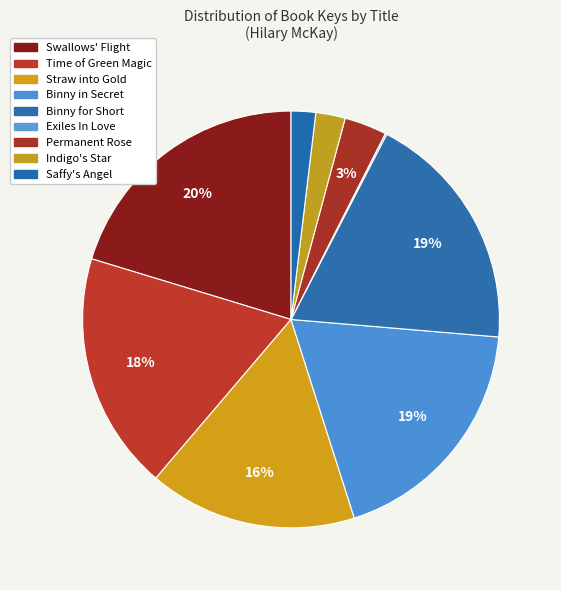

How many segments does this pie chart have?

9